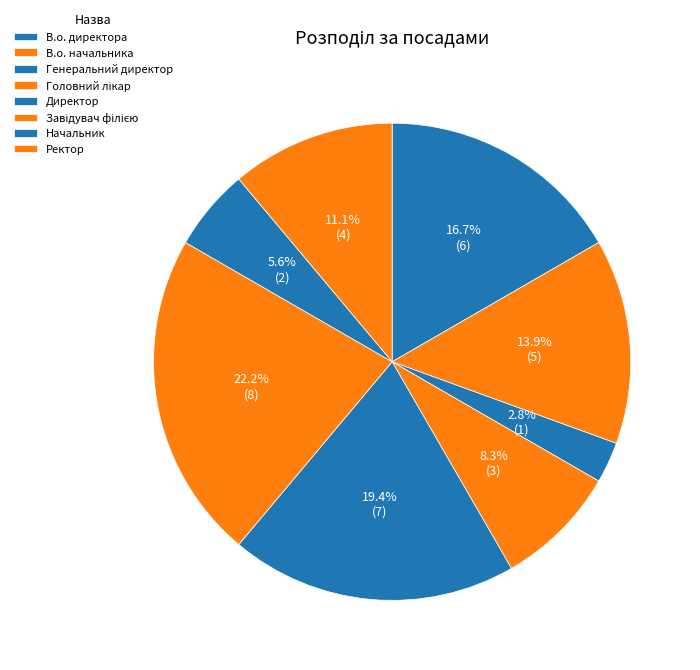

What percentage is the В.о. начальника slice, to the nearest percent?

14%